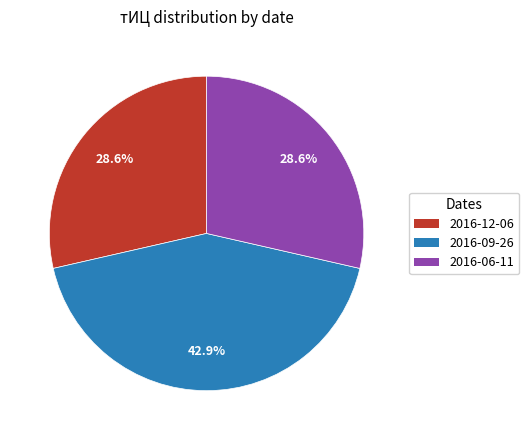

Is it true that 2016-12-06 is 29% of the pie?

True